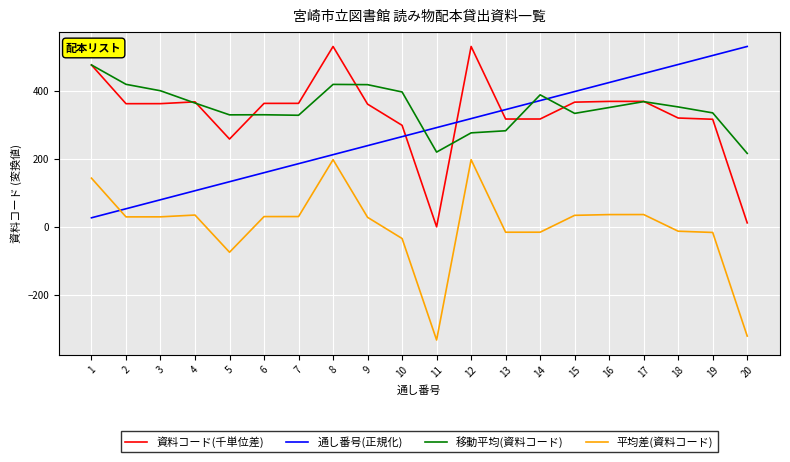

What is the spread (max minus min) of values at 4?

332.3